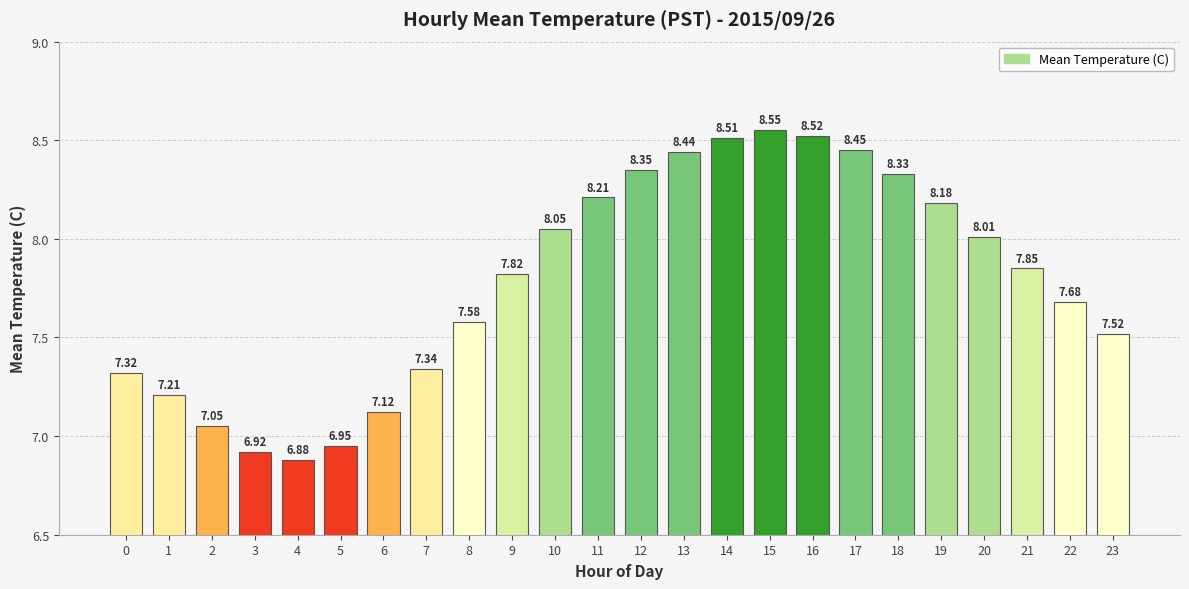

Does the chart contain stacked bars?

No